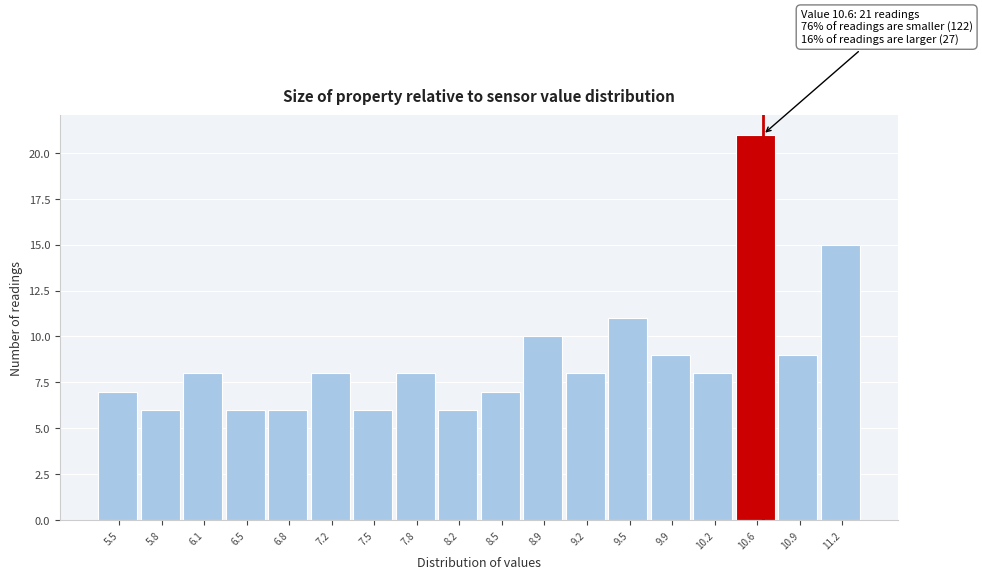

Which range on the x-axis has the tallest bar?

10.40 to 10.70